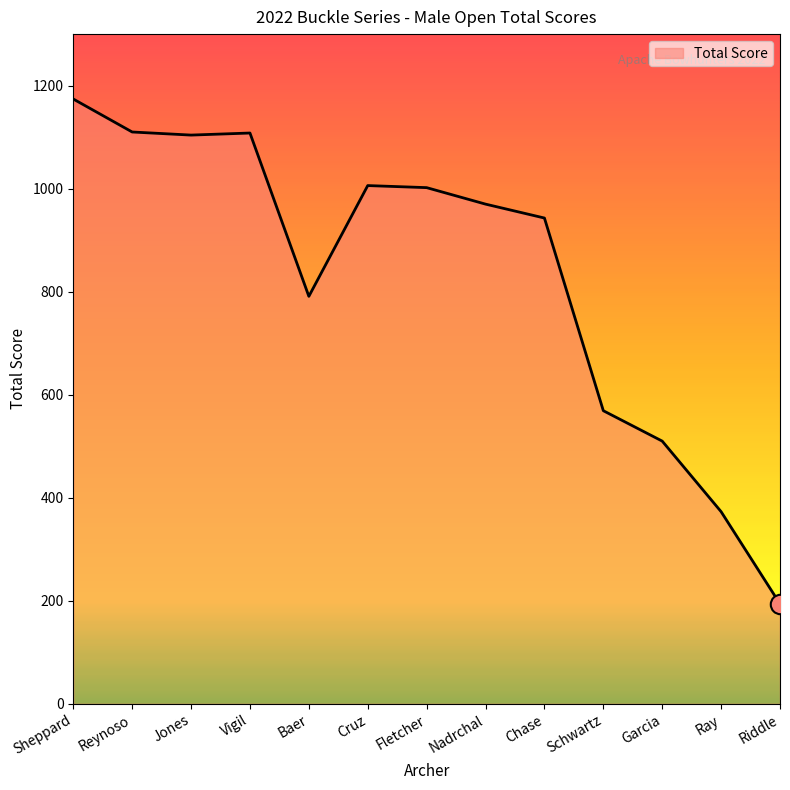

What is the sum of all values?

10854